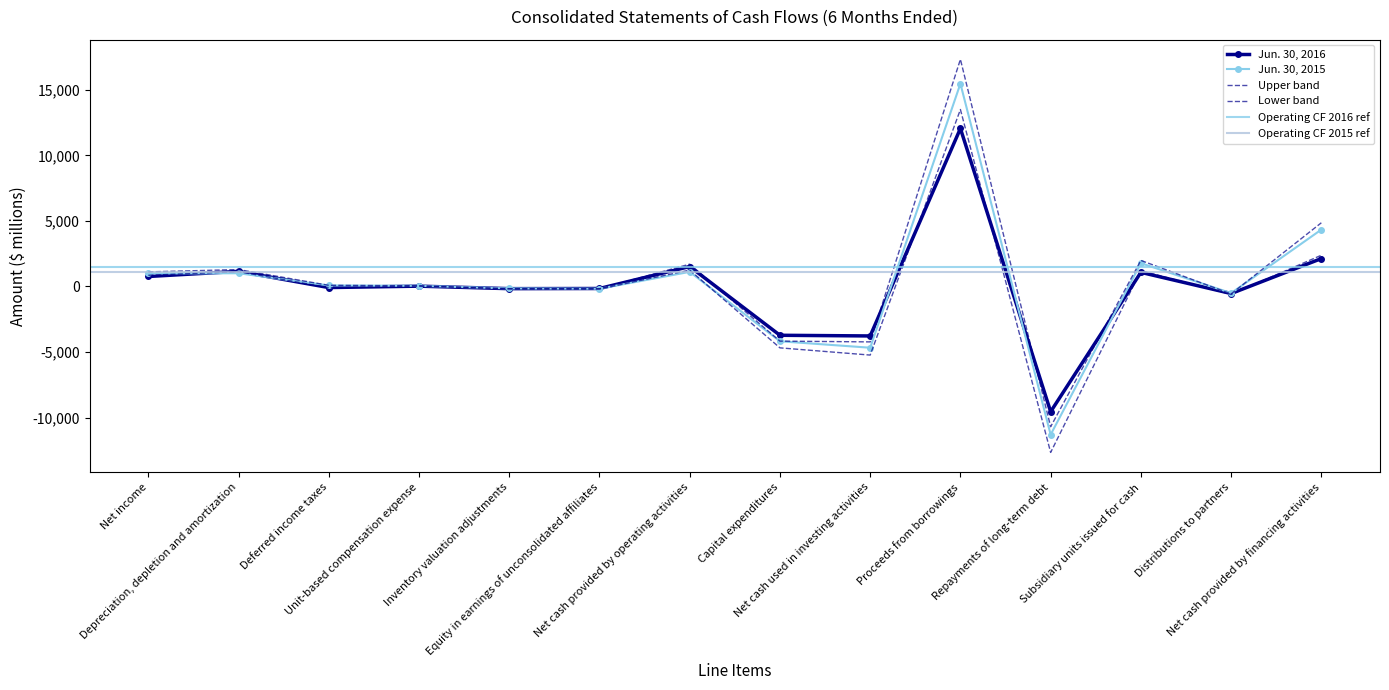

Does the chart have visible grid lines?

No